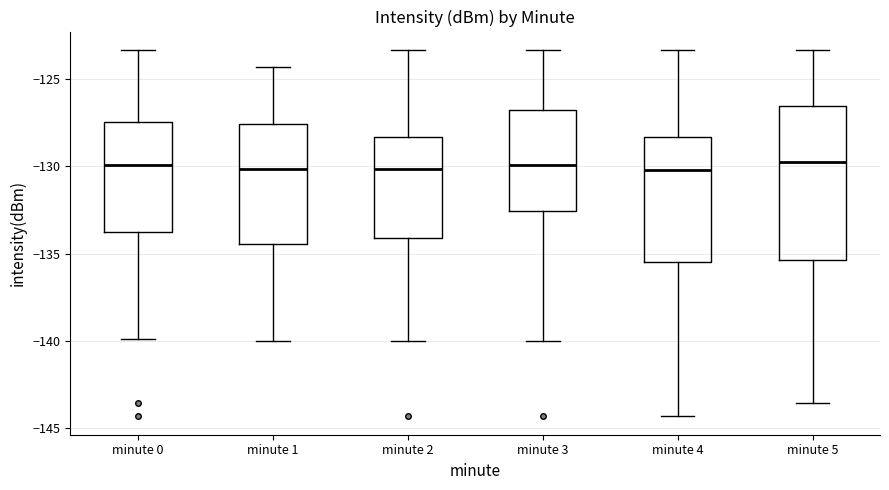

Which box is the tallest, from its lower edge to its upper edge?

minute 5